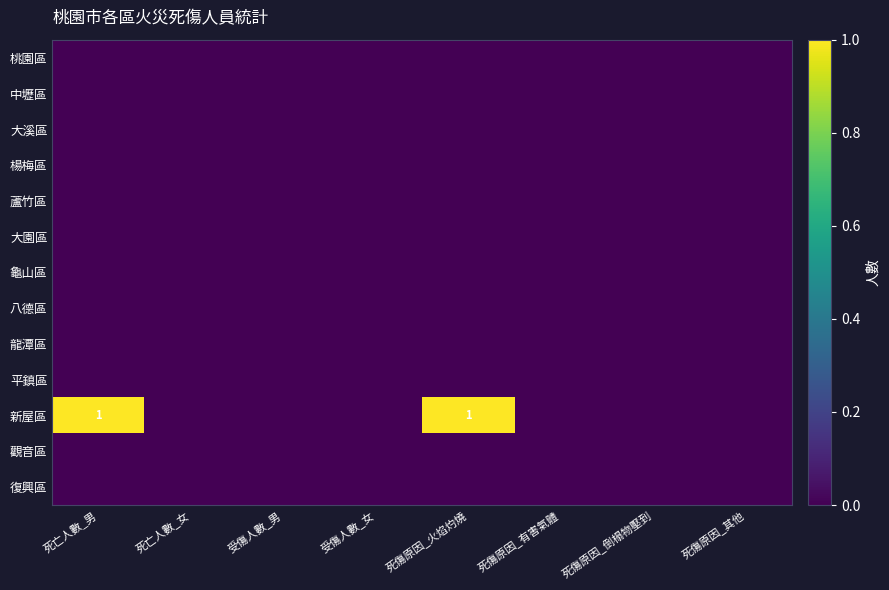

At how many categories does at least one series exceed 0?

2